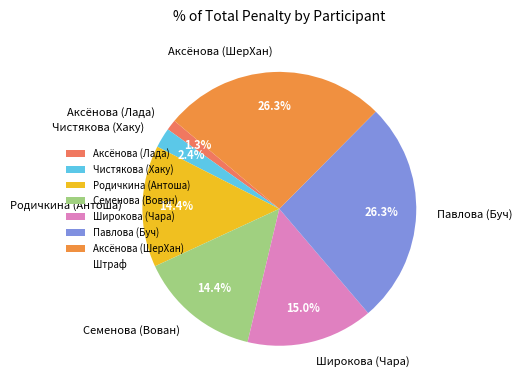

Which category has the smallest portion of the pie?

Аксёнова (Лада)